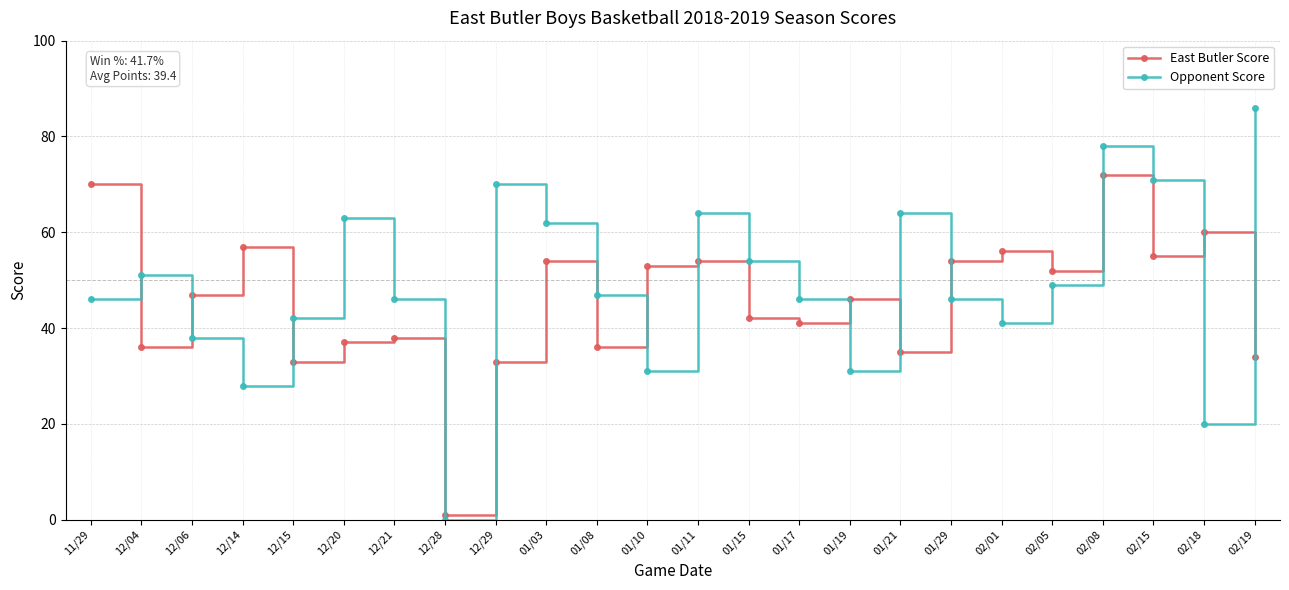

Between which two adjacent categories do East Butler Score and Opponent Score first intersect?

11/29 and 12/04